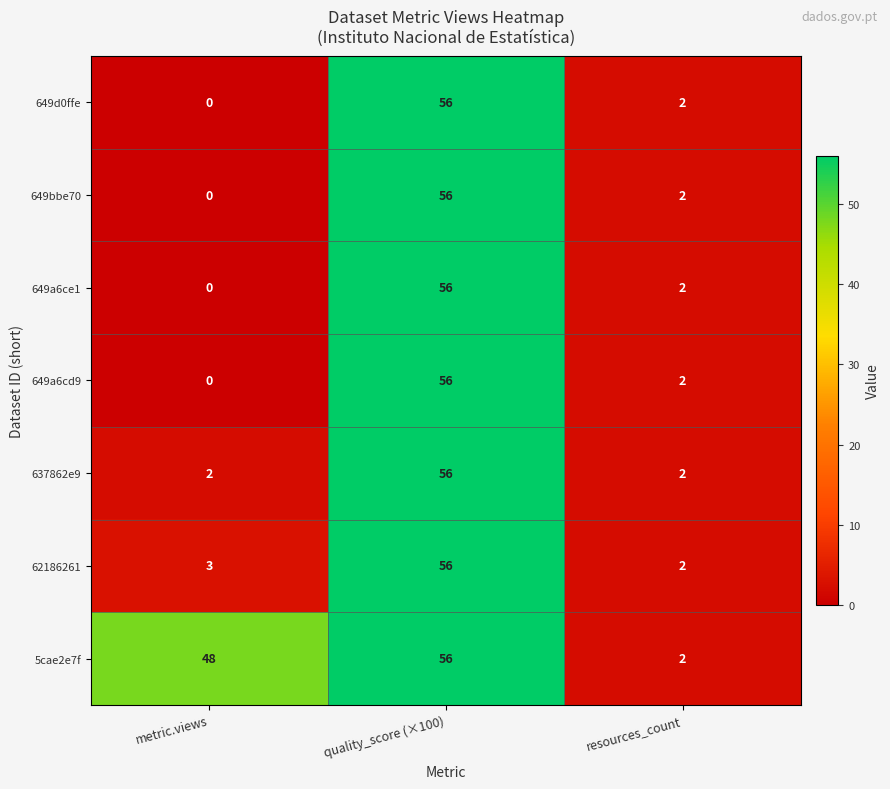

Which series changed the most between metric.views and resources_count?

5cae2e7f